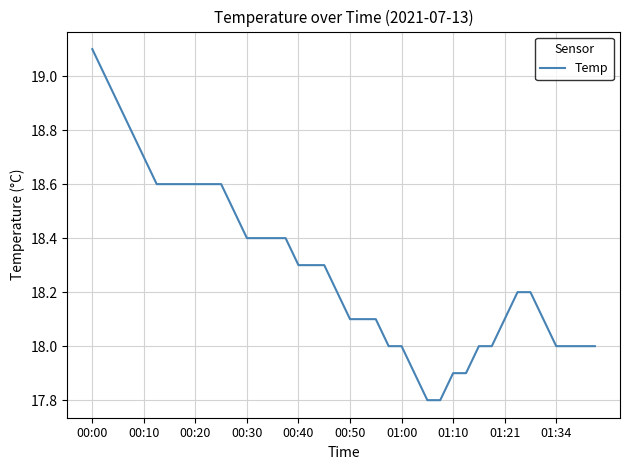

What is the minimum value shown in the chart?

17.8